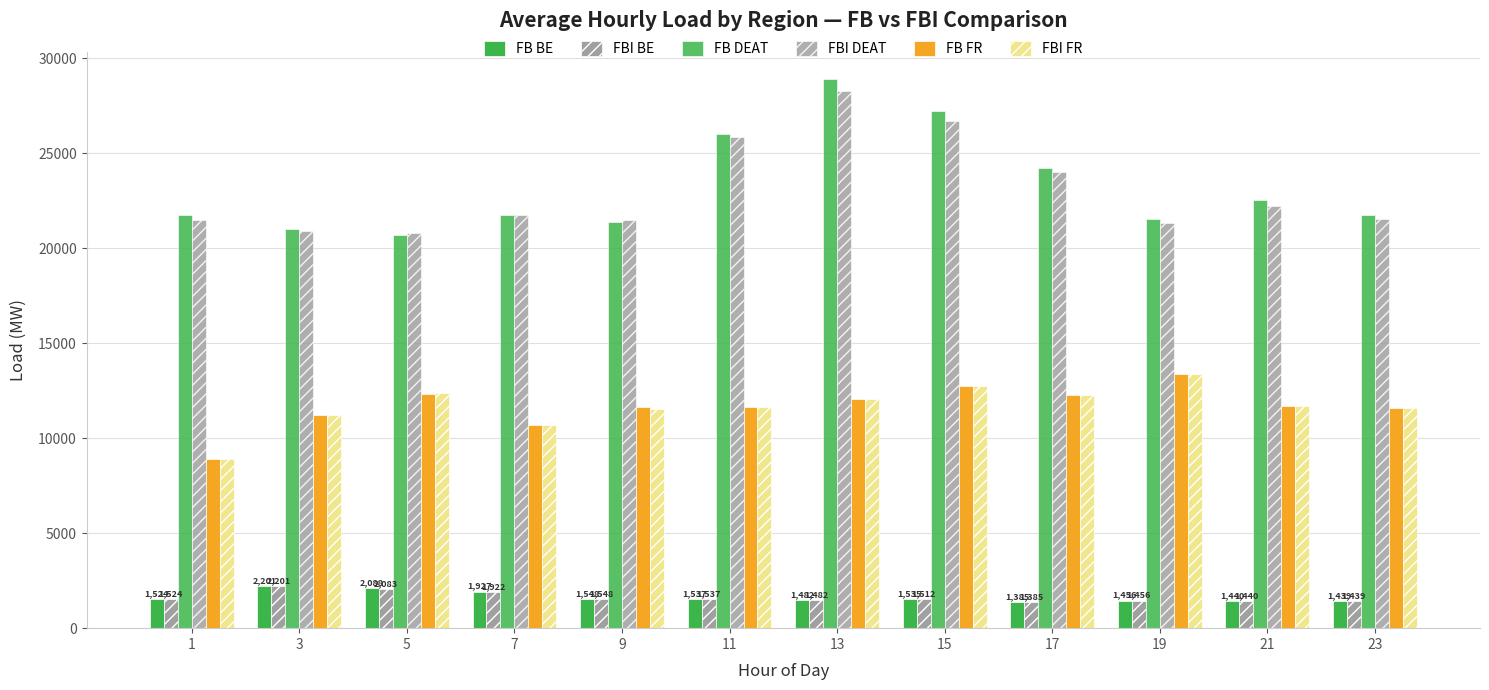

How many data points does each series have?

12